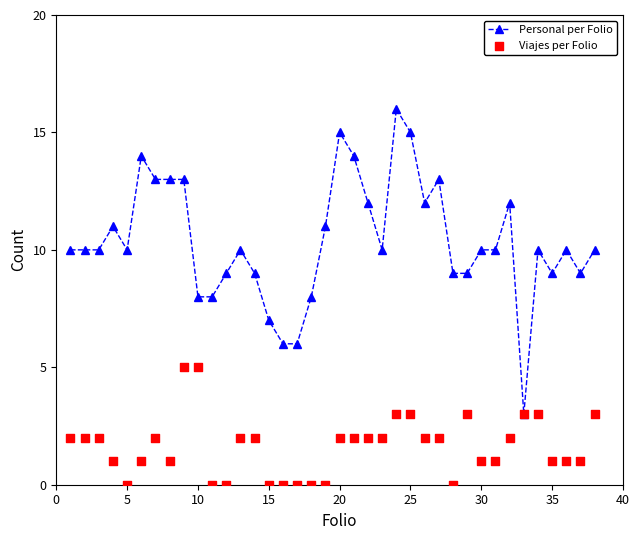

True or false: Personal per Folio has more than 1 interior local peaks.

True